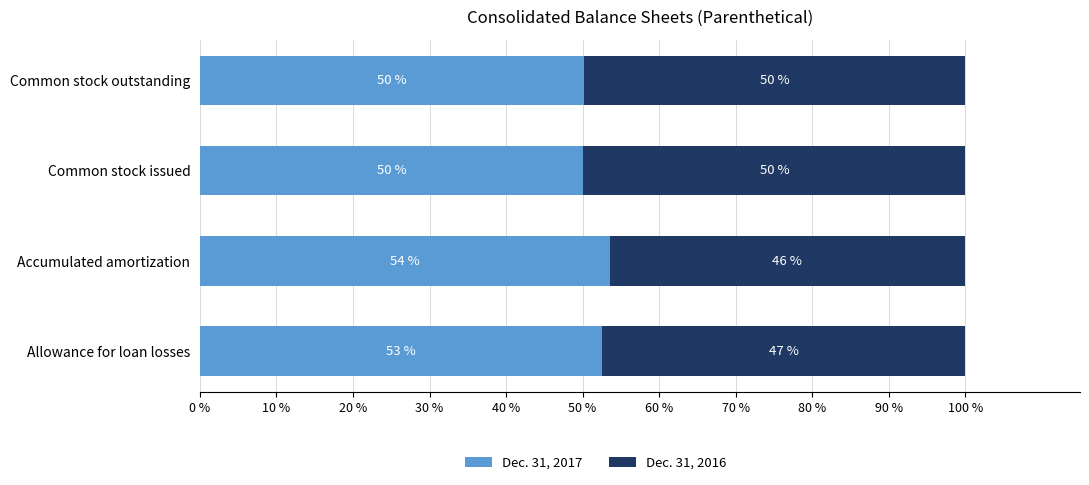

At which label does Dec. 31, 2017 reach its peak?

Accumulated amortization